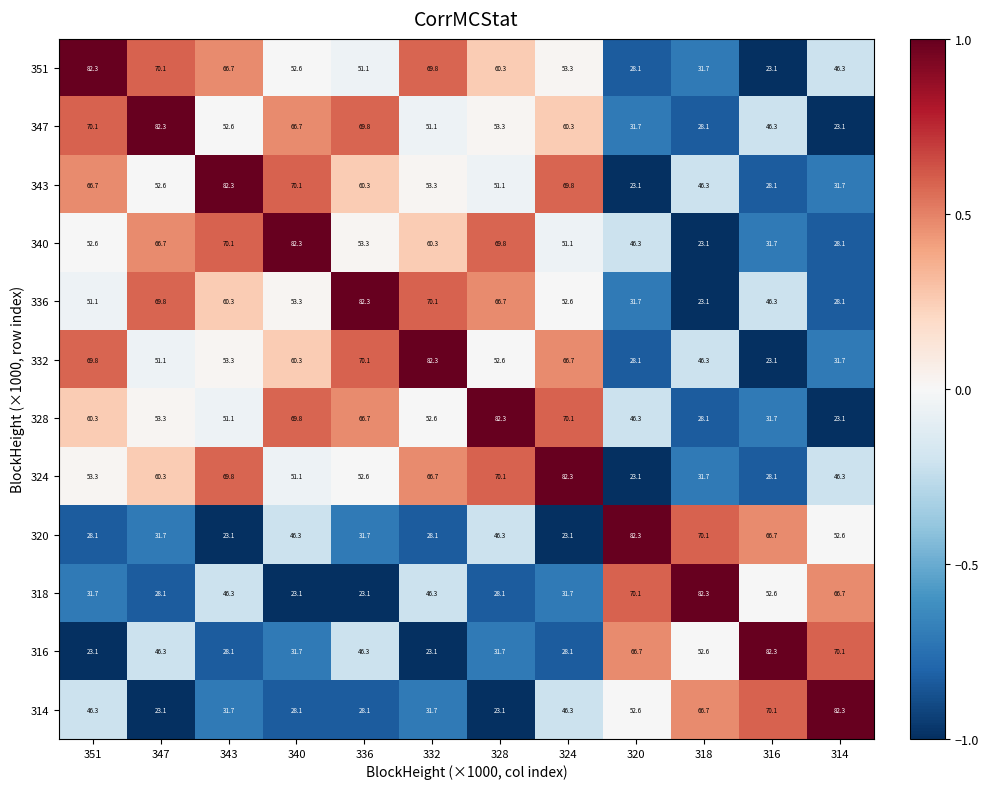

How many data points in 343 are less than 53?

6